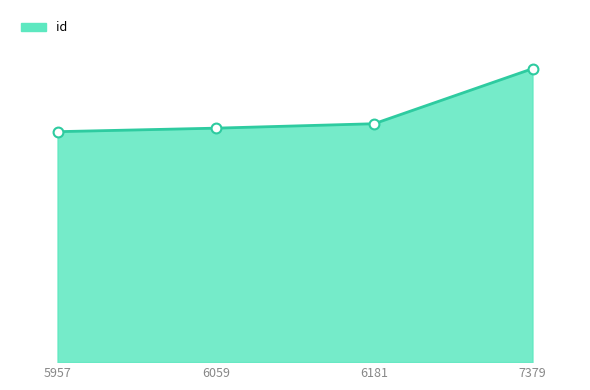

Between 7379 and 6181, which is larger?

7379